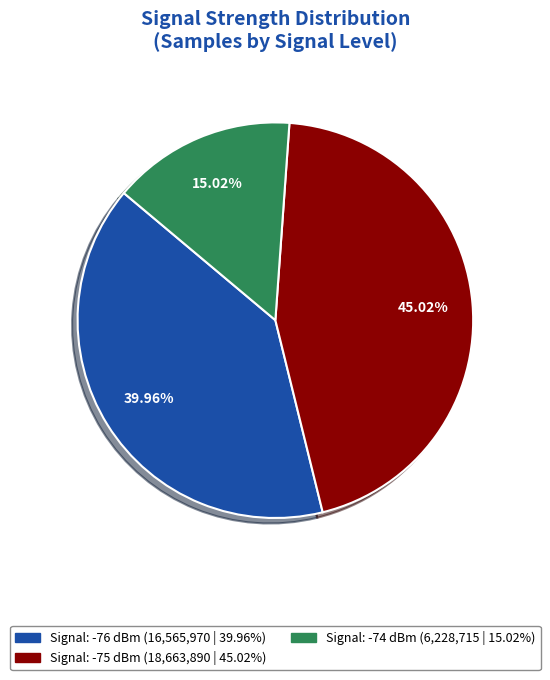

Does any single category account for the majority?

No